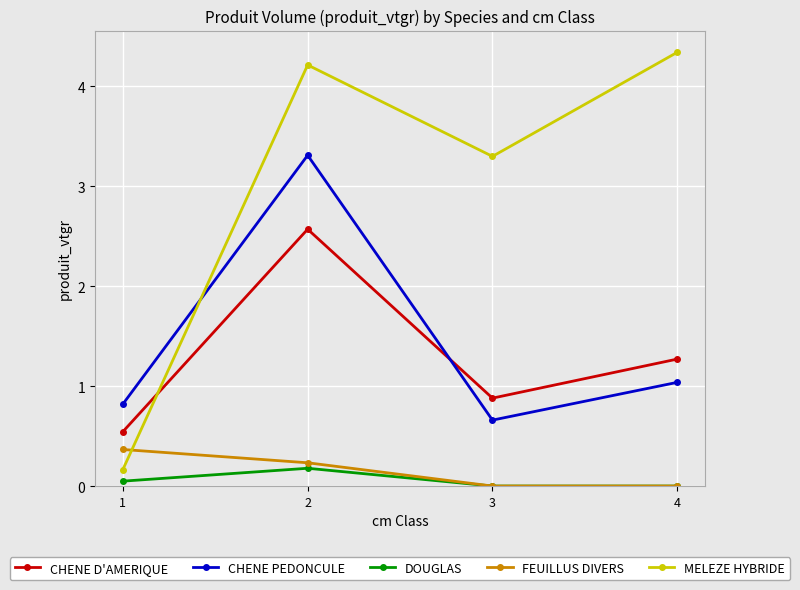

Which series ends up on top after the final intersection of MELEZE HYBRIDE and CHENE PEDONCULE?

MELEZE HYBRIDE